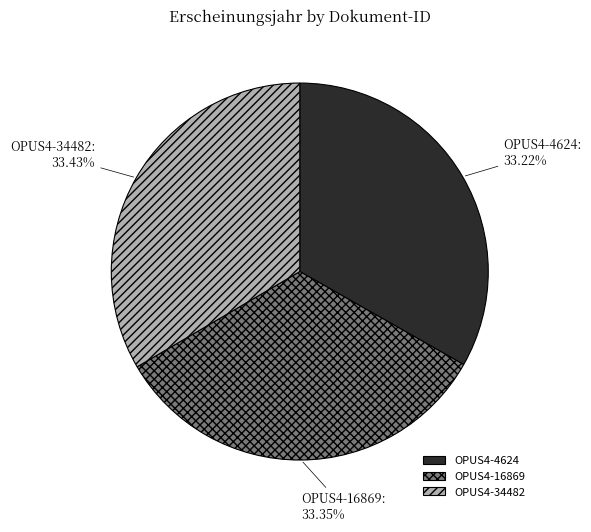

Does OPUS4-34482 account for over 50% of the chart?

No